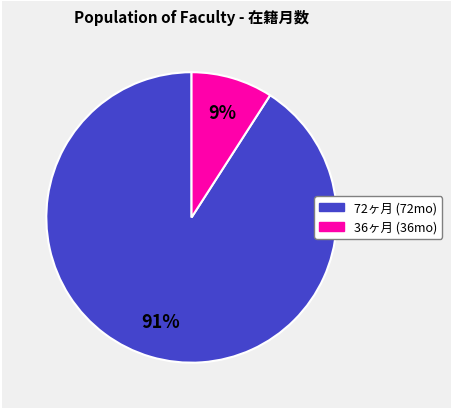

How many segments does this pie chart have?

2